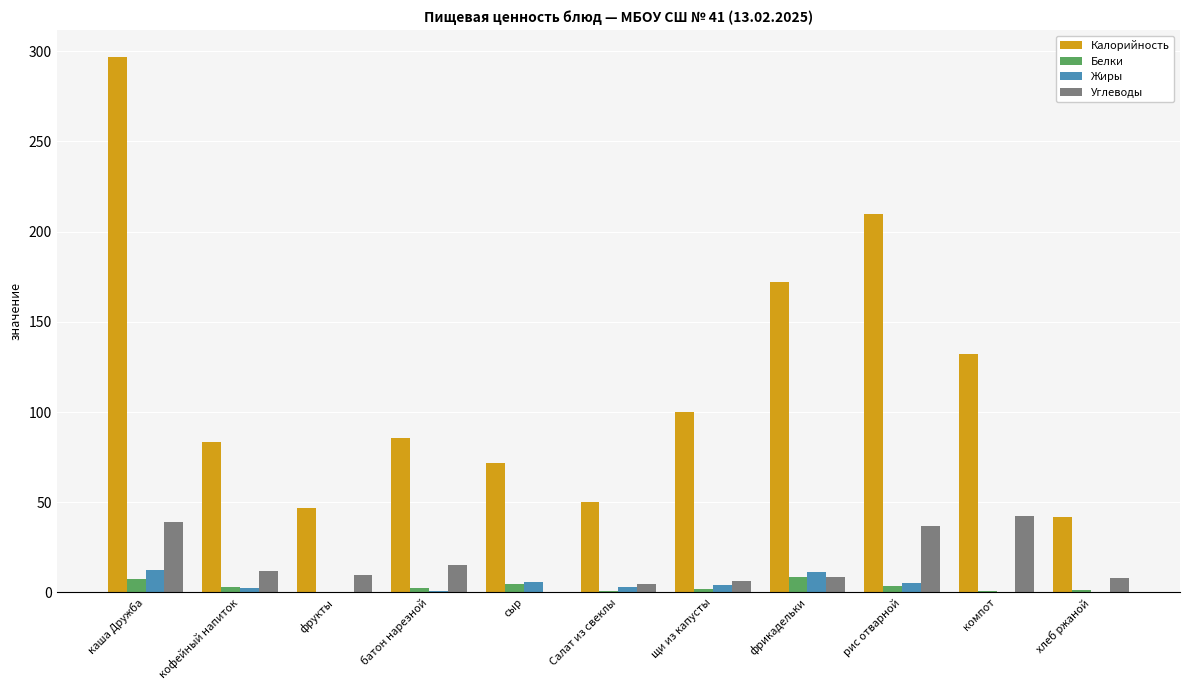

What are all the series names shown in the legend?

Калорийность, Белки, Жиры, Углеводы